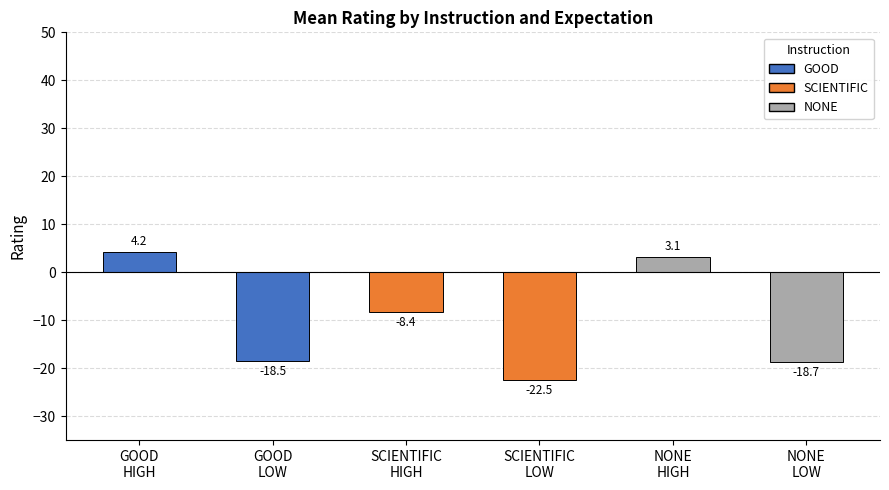

Reading left to right, what are all the values shown in this chart?

4.2	-18.5	-8.4	-22.5	3.1	-18.7